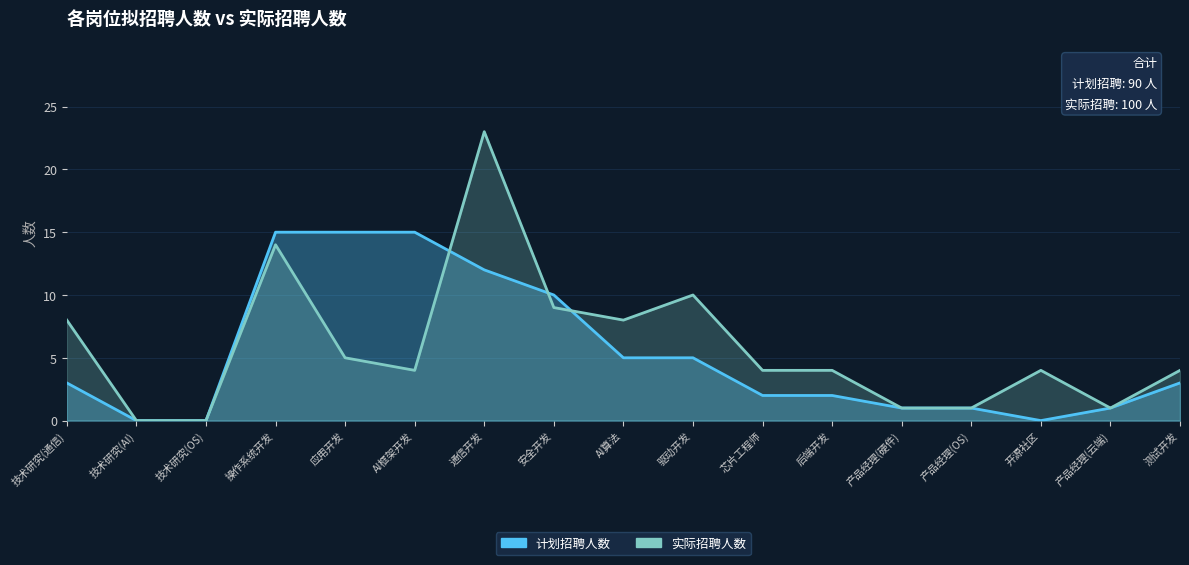

Reading left to right, transcribe all the data shown in this chart.

计划招聘人数: 3	0	0	15	15	15	12	10	5	5	2	2	1	1	0	1	3
实际招聘人数: 8	0	0	14	5	4	23	9	8	10	4	4	1	1	4	1	4